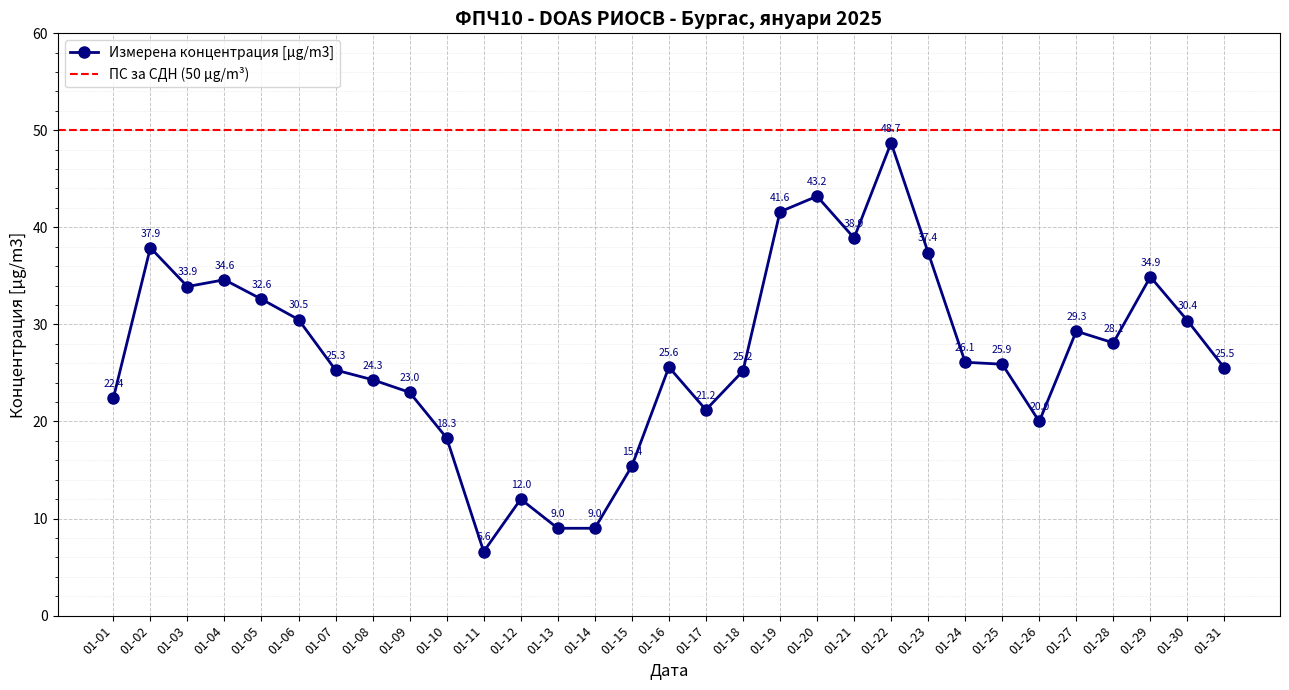

What is the value of the 6th point from the left?

30.5